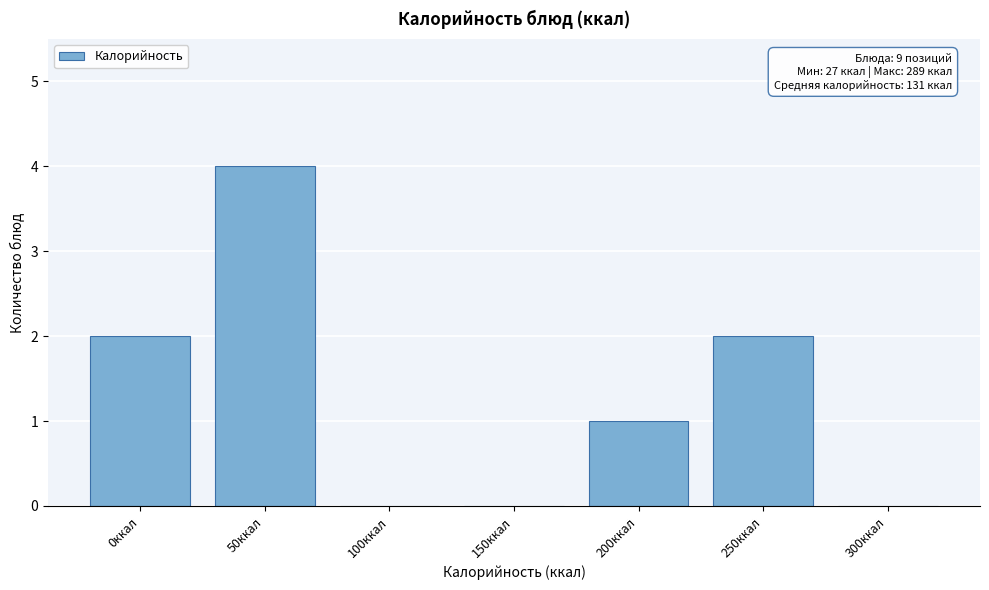

Reading left to right, extract all data points from this chart.

0ккал=2	50ккал=4	100ккал=0	150ккал=0	200ккал=1	250ккал=2	300ккал=0